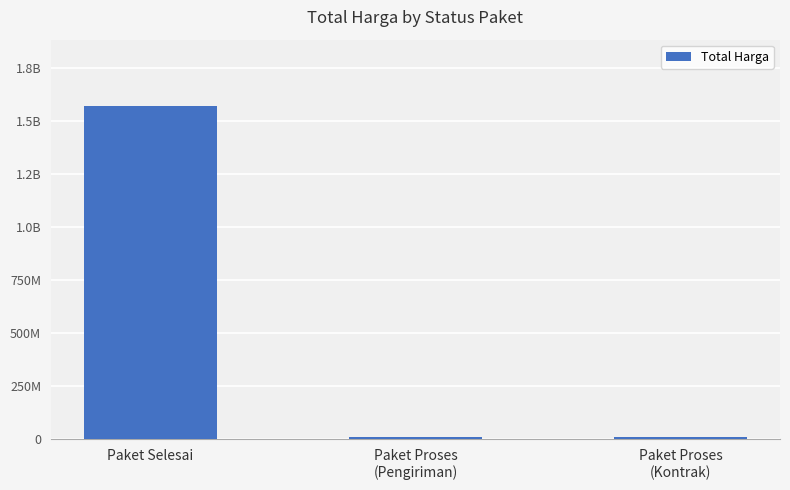

At which label does the data first exceed 11250000?

Paket Selesai